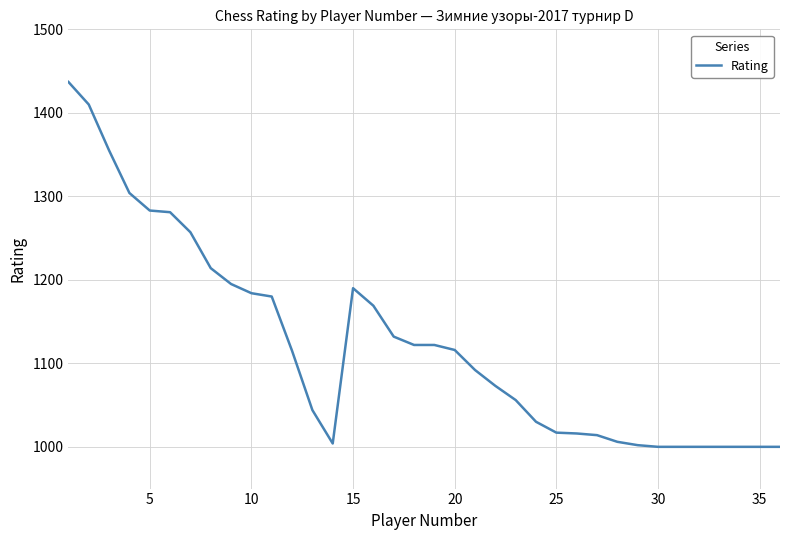

What is the difference between the maximum and minimum values?

437